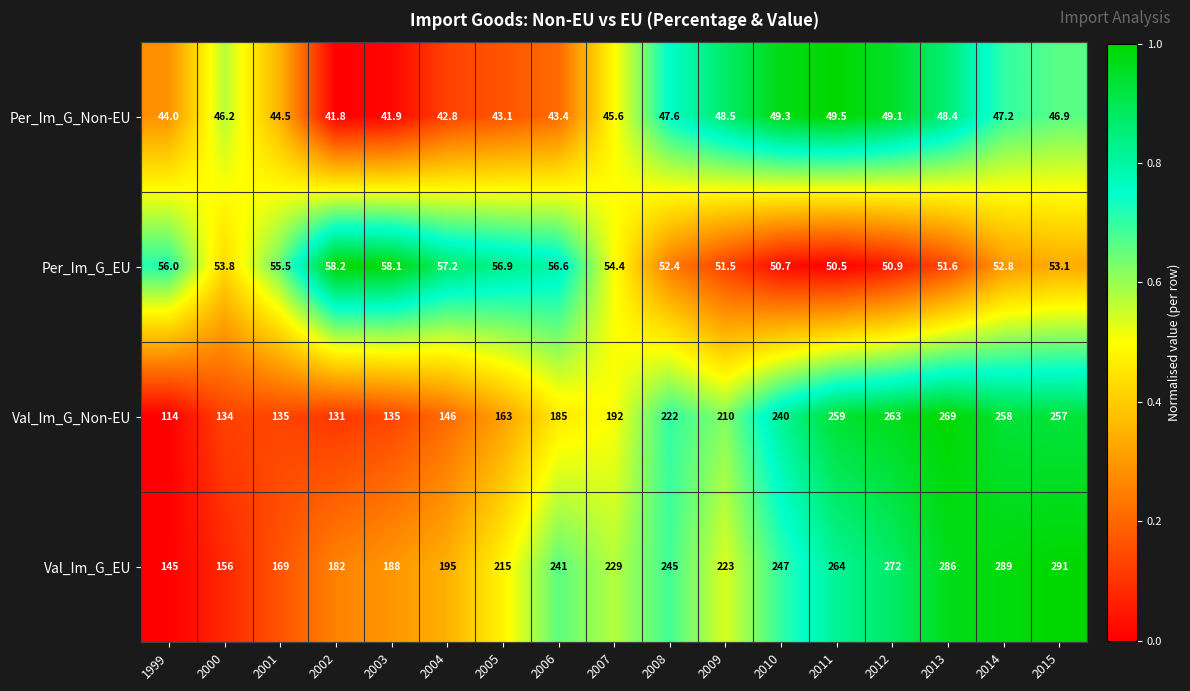

Rank the series at 2010 from lowest to highest value.

Per_Im_G_Non-EU, Per_Im_G_EU, Val_Im_G_Non-EU, Val_Im_G_EU